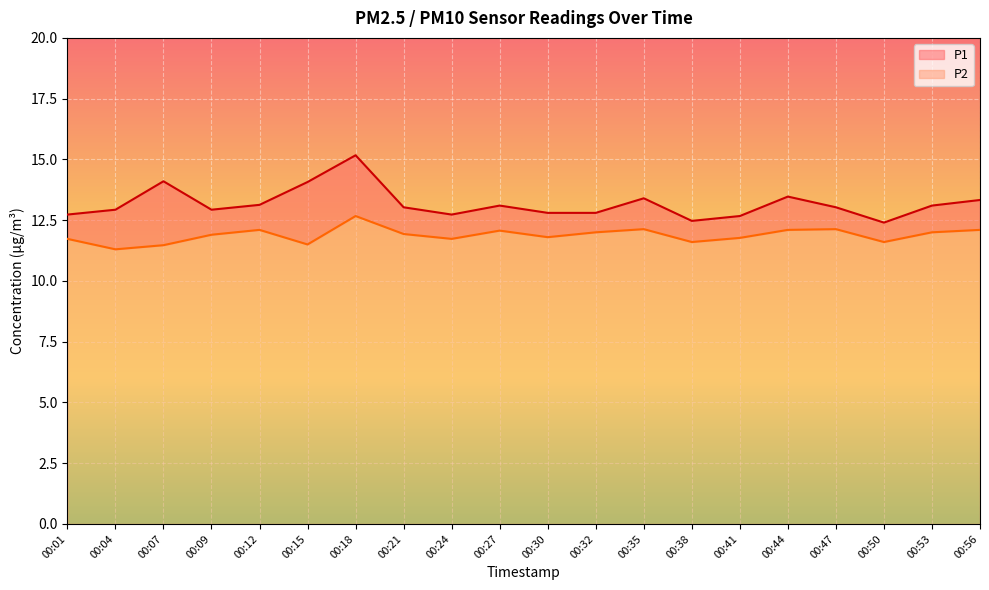

At 00:18, list the series in order from smallest to largest.

P2, P1